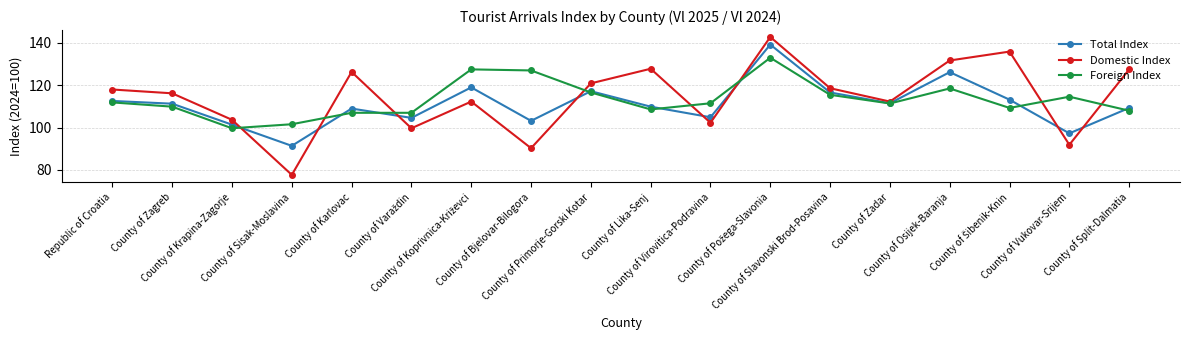

What is the total value across all series at County of Lika-Senj?

346.3